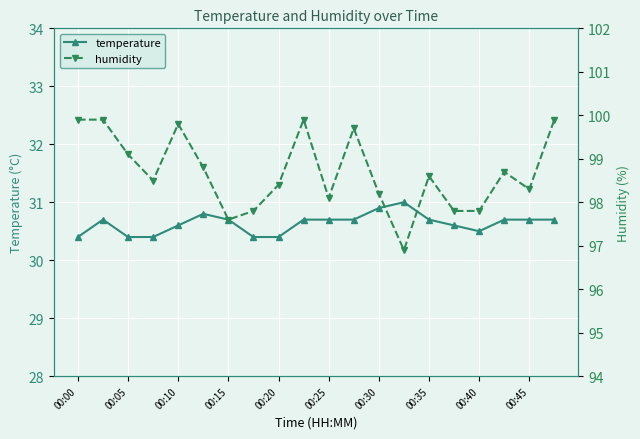

What is the lowest value of the temperature series?

30.4